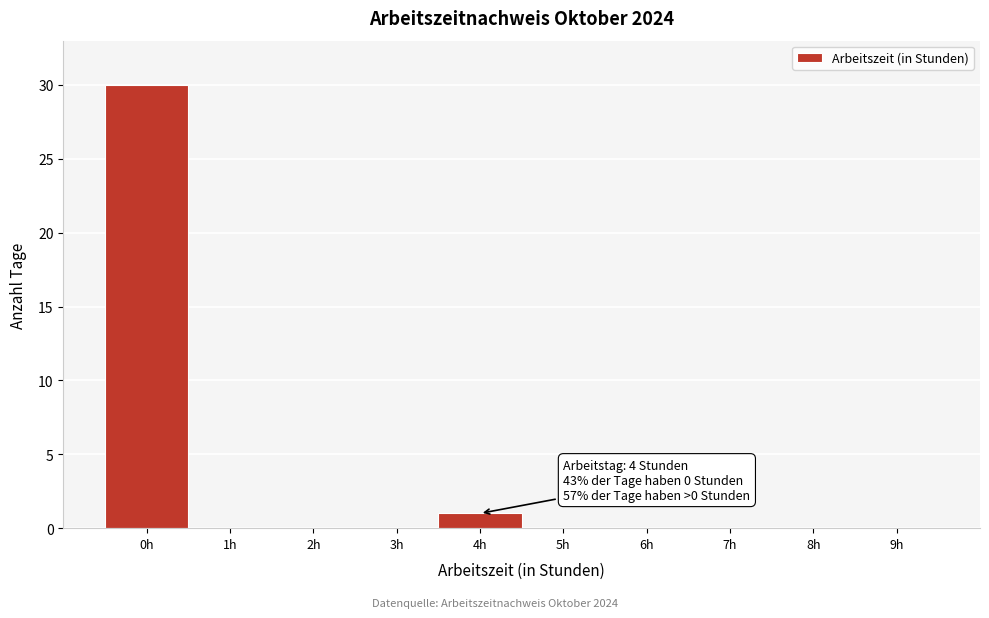

Reading left to right, list all the values displayed in this chart.

0h=30	1h=0	2h=0	3h=0	4h=1	5h=0	6h=0	7h=0	8h=0	9h=0